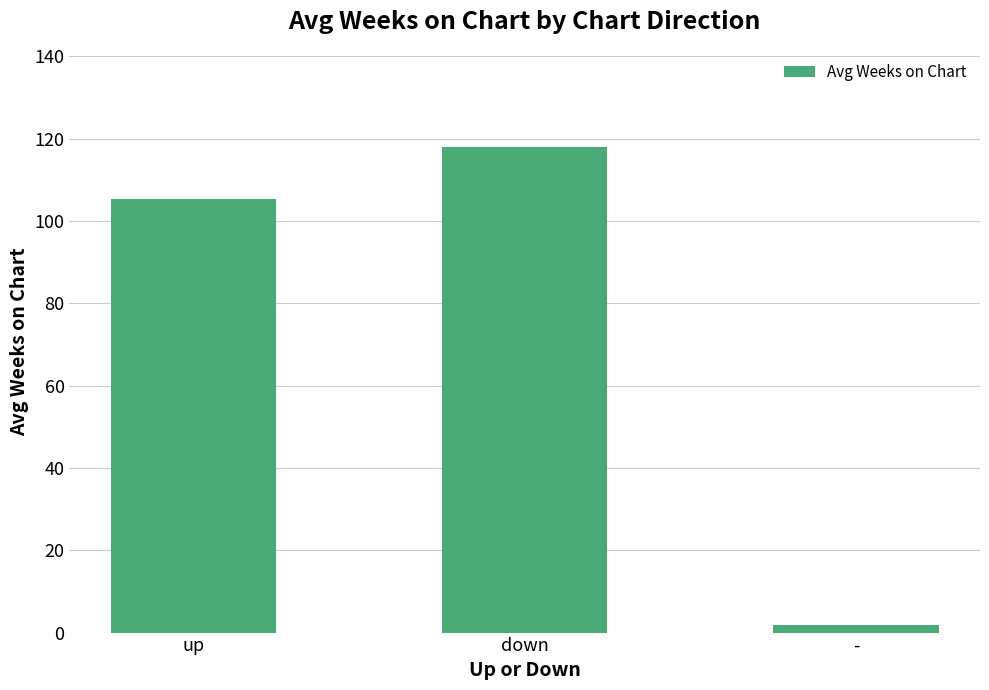

Reading left to right, what are all the values shown in this chart?

105.3	118.0	1.8